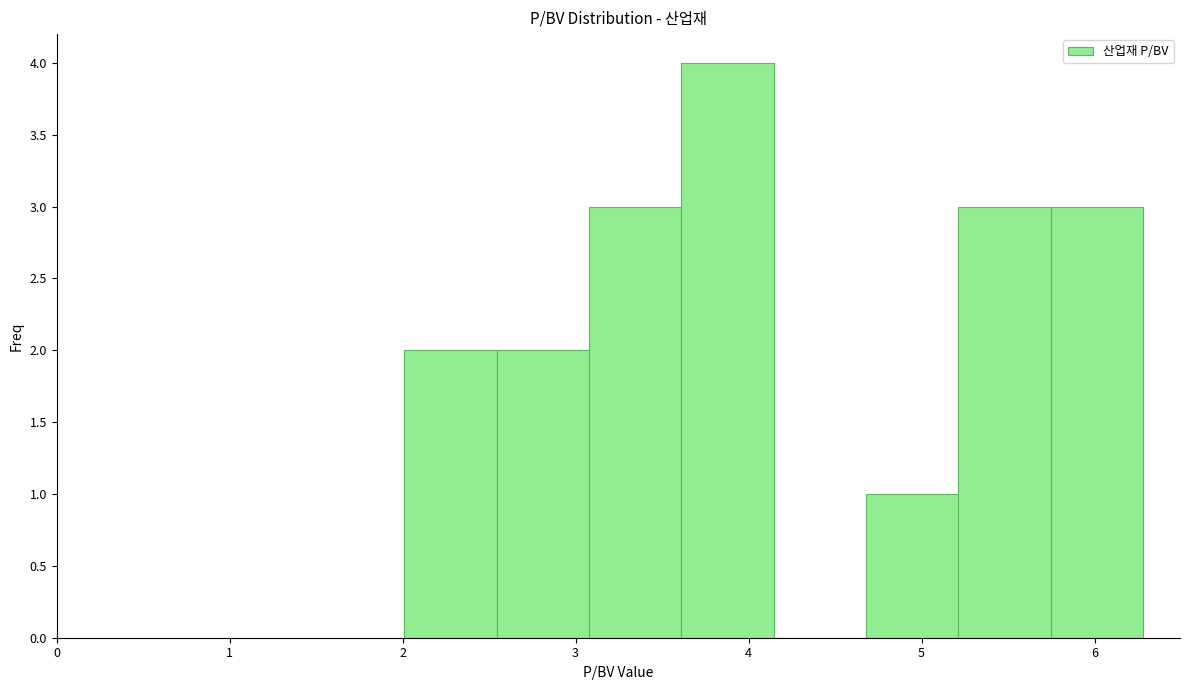

Reading left to right, transcribe this chart: for each bar, give the range it covers on the x-axis and its height. Neither the bar edges nor the heights are printed on the chart, so give them approximately, as read against the axes.

2.0 to 2.5: 2
2.5 to 3.1: 2
3.1 to 3.6: 3
3.6 to 4.1: 4
4.1 to 4.7: 0
4.7 to 5.2: 1
5.2 to 5.7: 3
5.7 to 6.3: 3